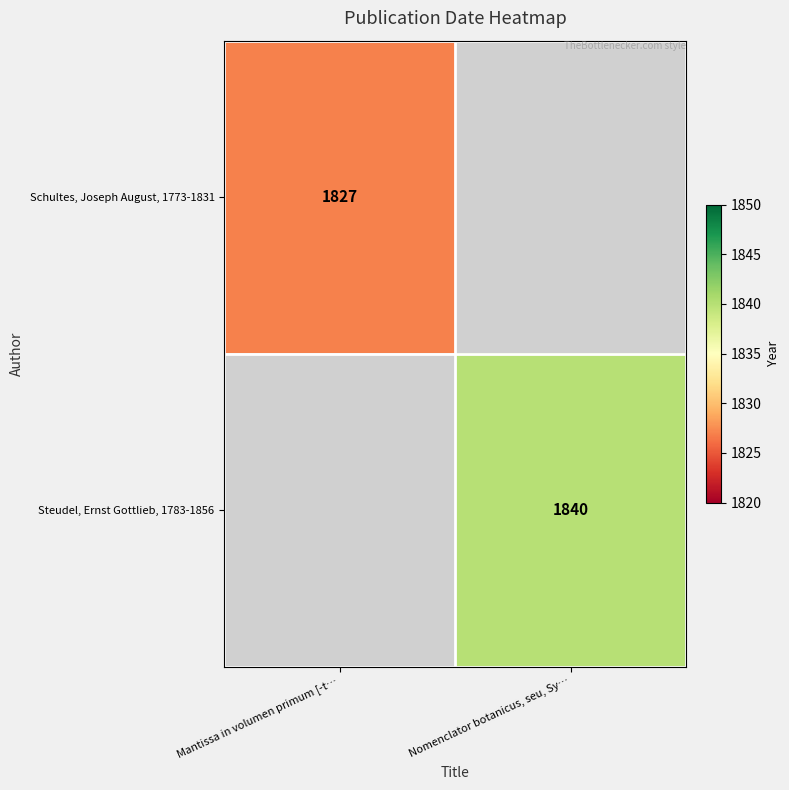

True or false: Steudel, Ernst Gottlieb, 1783-1856 has a value of 2593 at Nomenclator botanicus, seu, Sy….

False